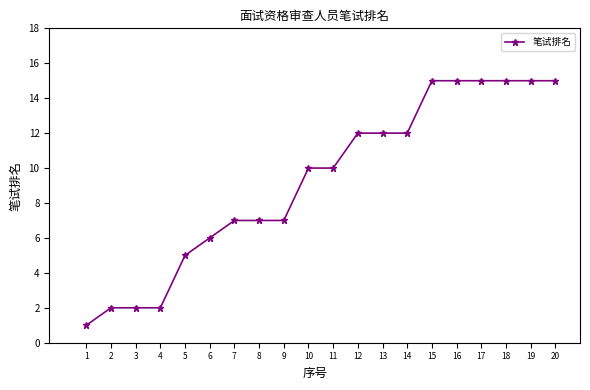

What is the difference between the maximum and minimum values?

14